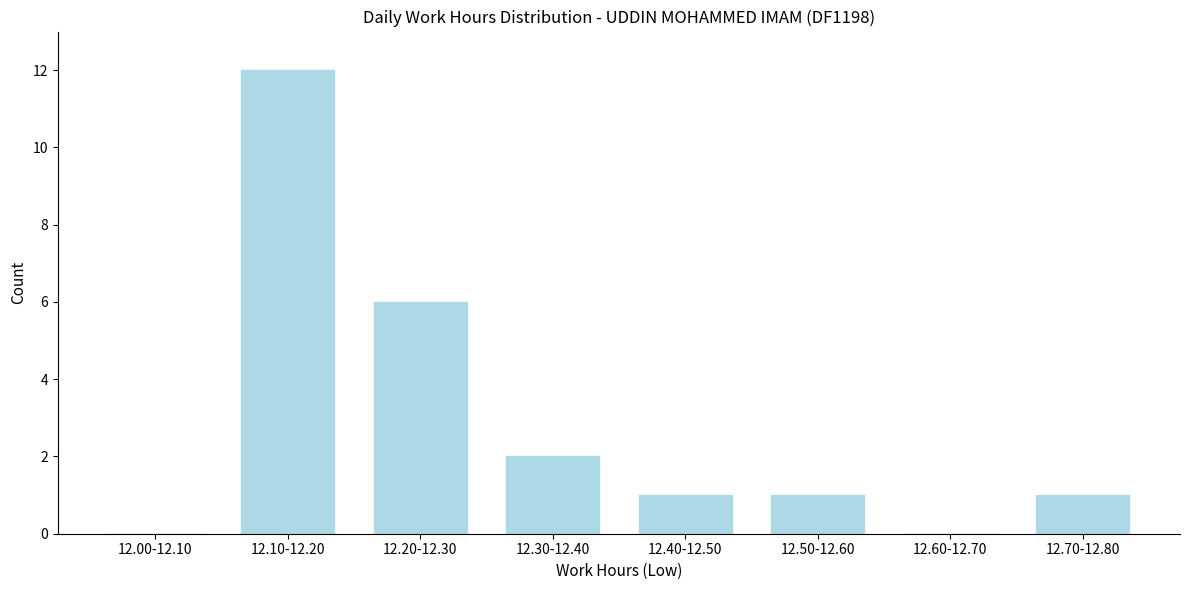

Reading right to left, what are all the values shown in this chart?

12.70-12.80=1	12.60-12.70=0	12.50-12.60=1	12.40-12.50=1	12.30-12.40=2	12.20-12.30=6	12.10-12.20=12	12.00-12.10=0